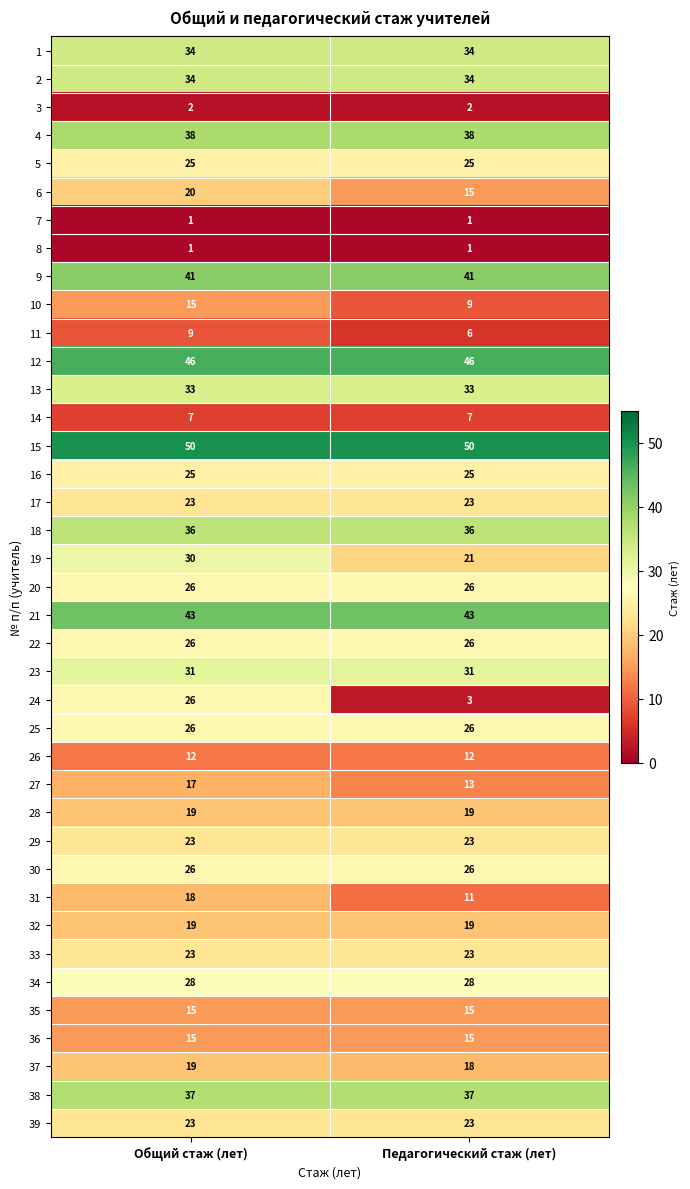

What is the average value of the 9 series?

41